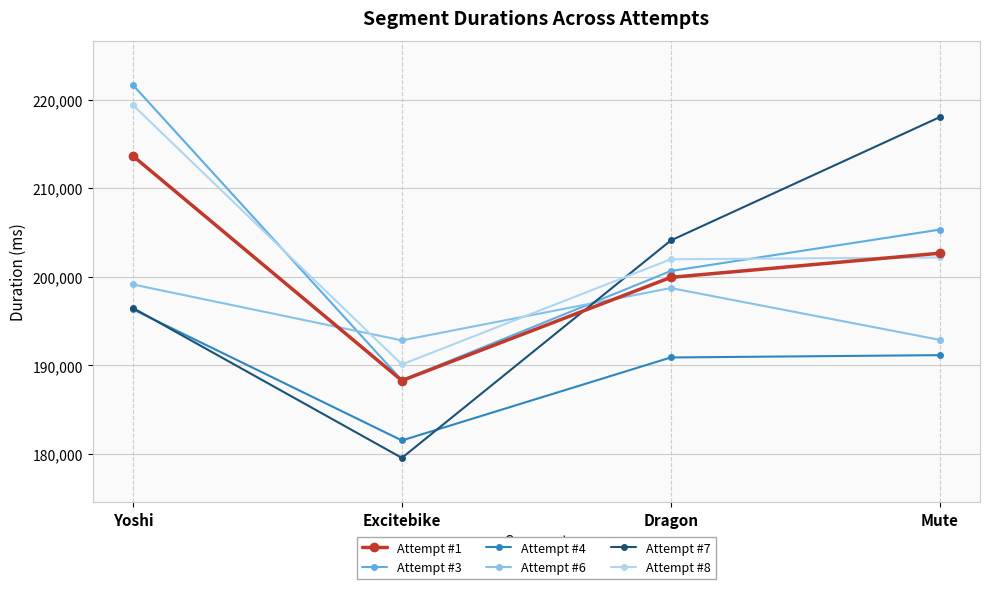

True or false: Attempt #3 and Attempt #4 cross at least once.

False